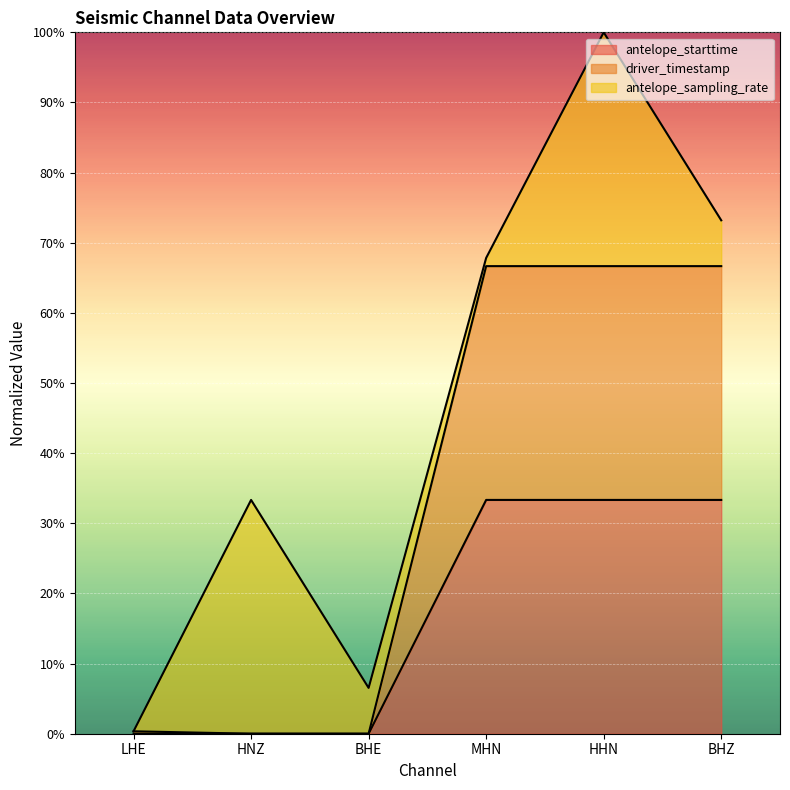

Which series has the largest total across all categories?

driver_timestamp